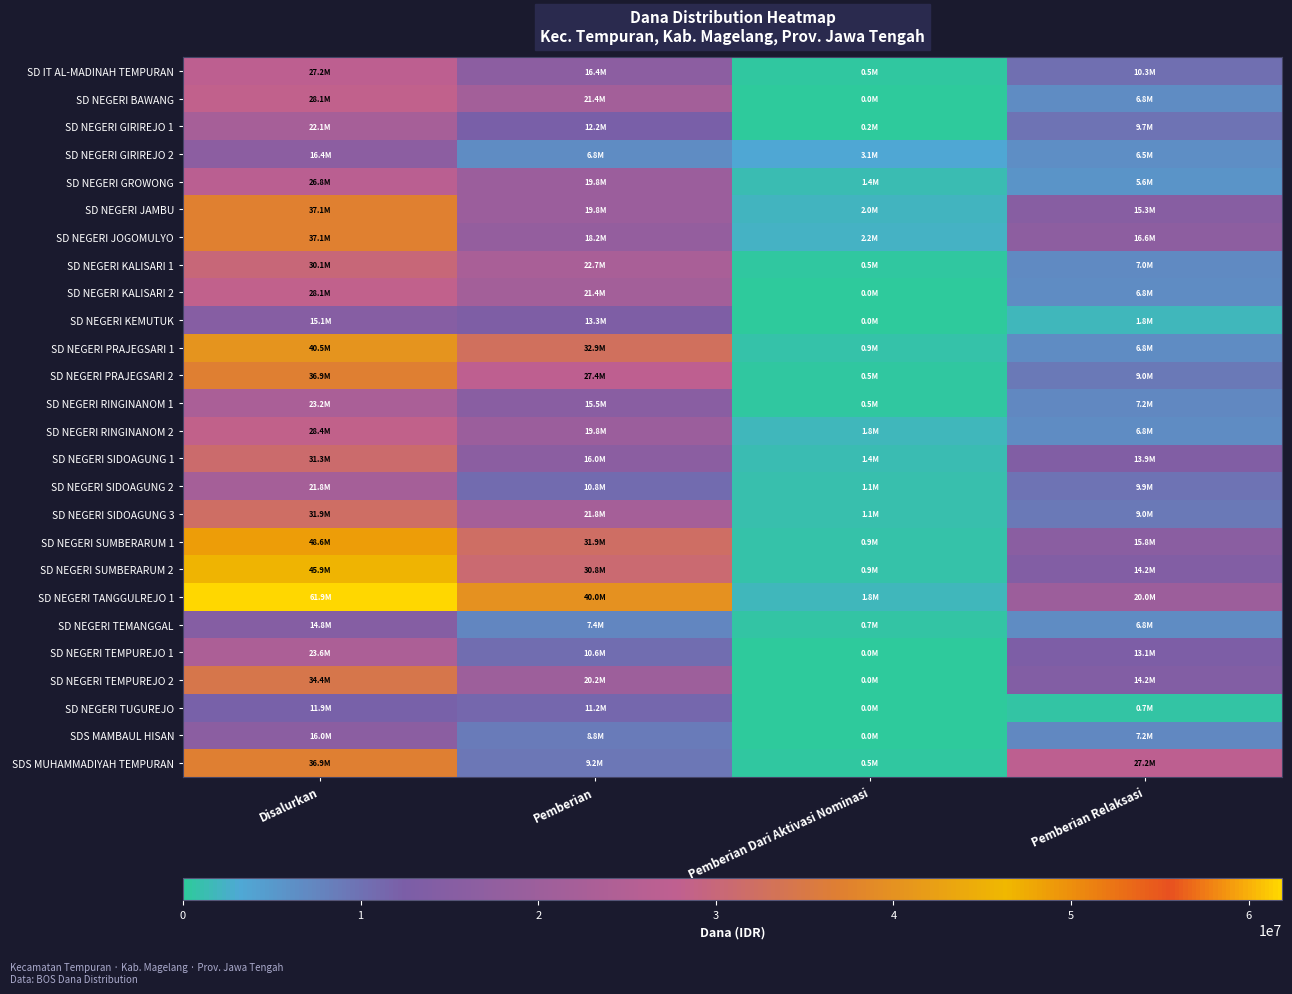

Which series changed the most between Pemberian and Pemberian Relaksasi?

SD NEGERI PRAJEGSARI 1